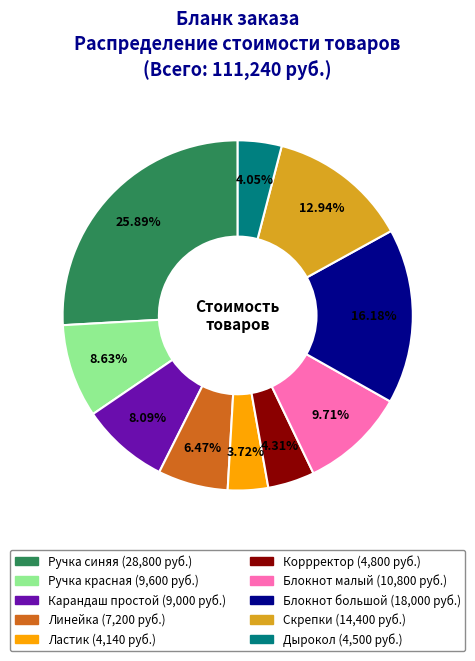

Which category has the biggest portion of the pie?

Ручка синяя